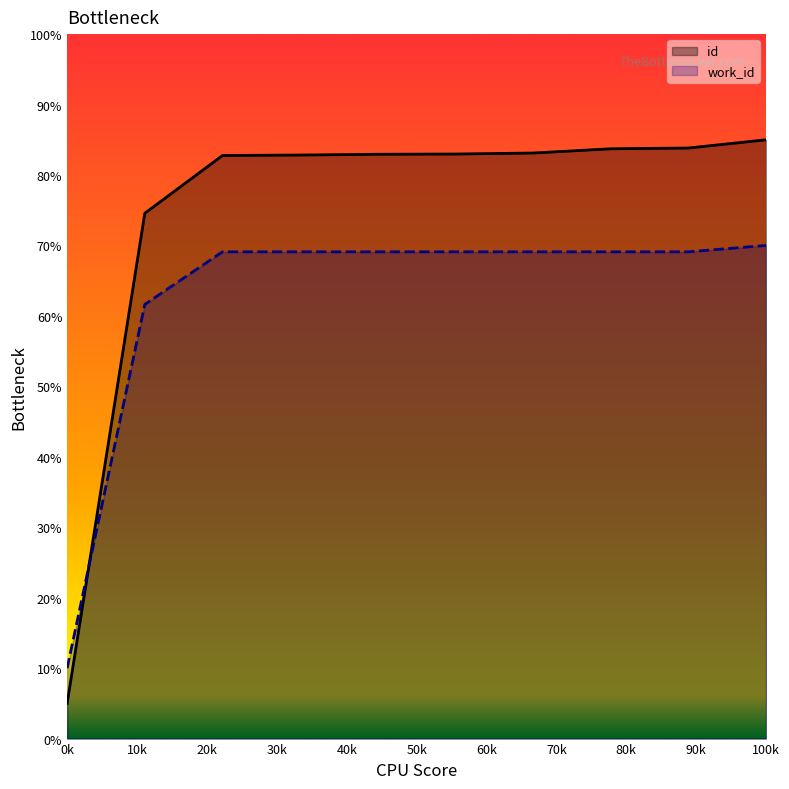

How many lines are shown in the chart?

2